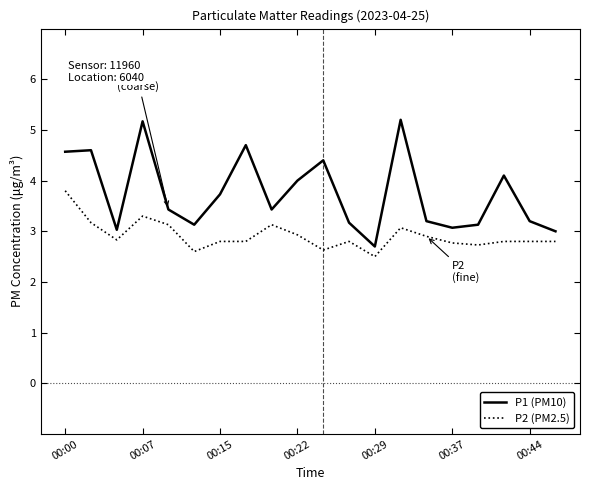

What is the difference between the maximum and minimum values in the P2 (PM2.5) series?

1.3